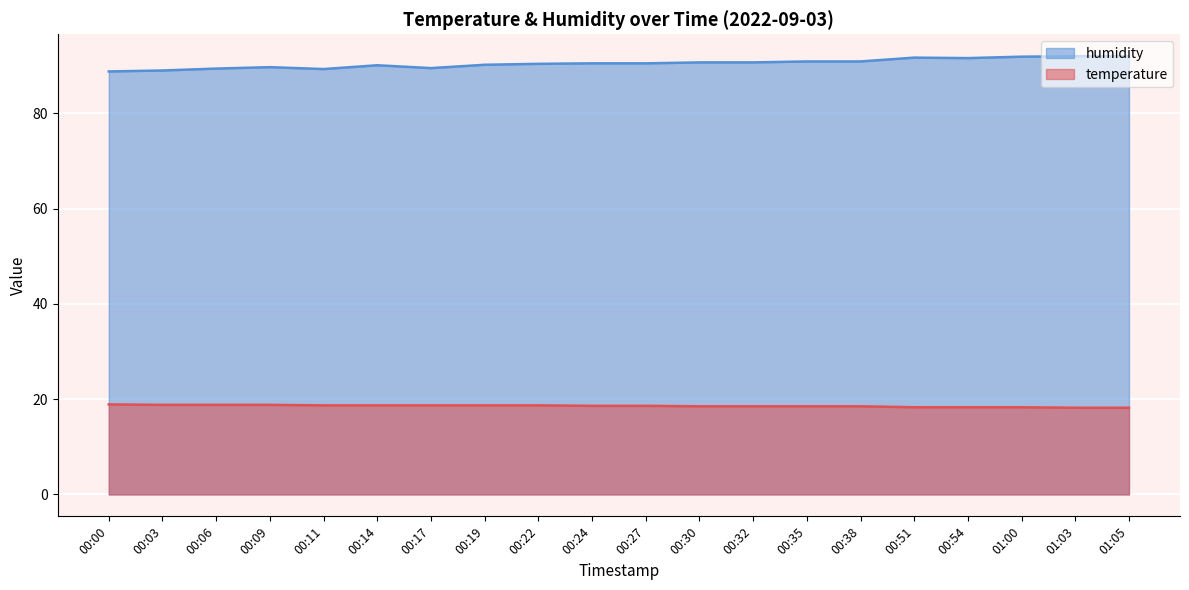

True or false: humidity and temperature intersect in this chart.

False